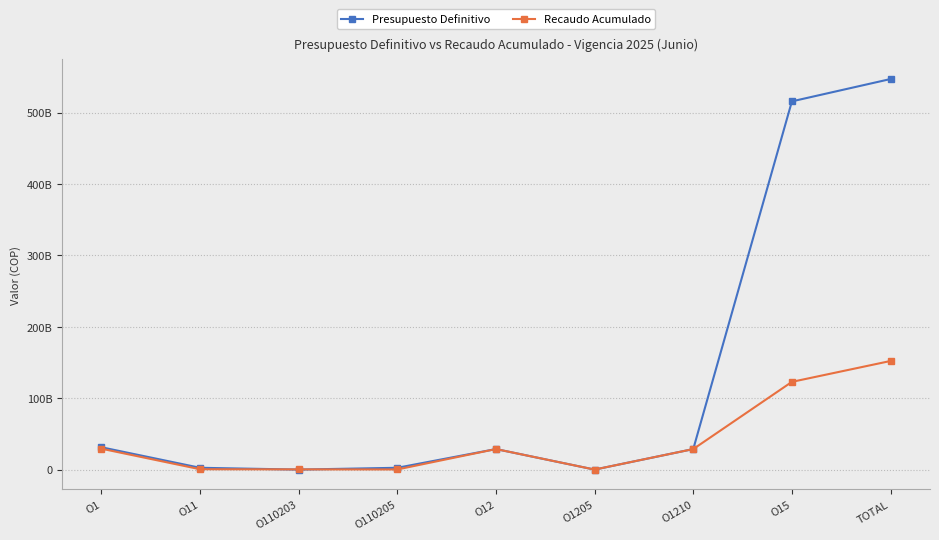

True or false: Recaudo Acumulado and Presupuesto Definitivo intersect in this chart.

True